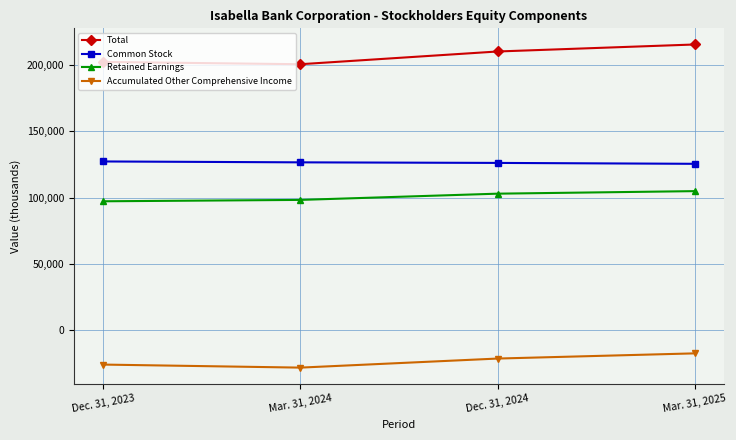

What is the approximate value of Accumulated Other Comprehensive Income at Mar. 31, 2025, to the nearest 10?

-17440